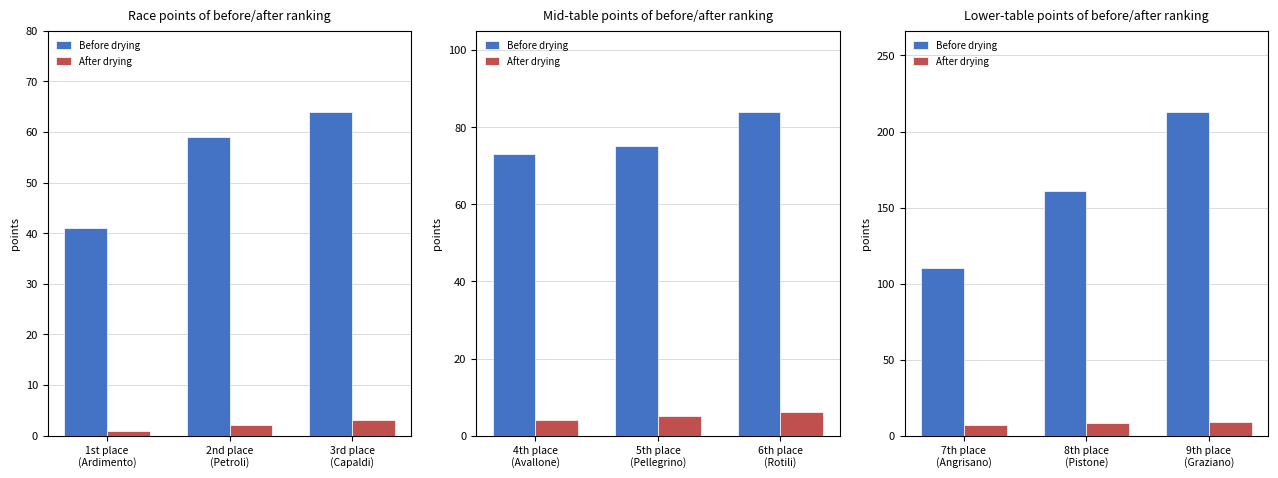

Are the bars horizontal?

No